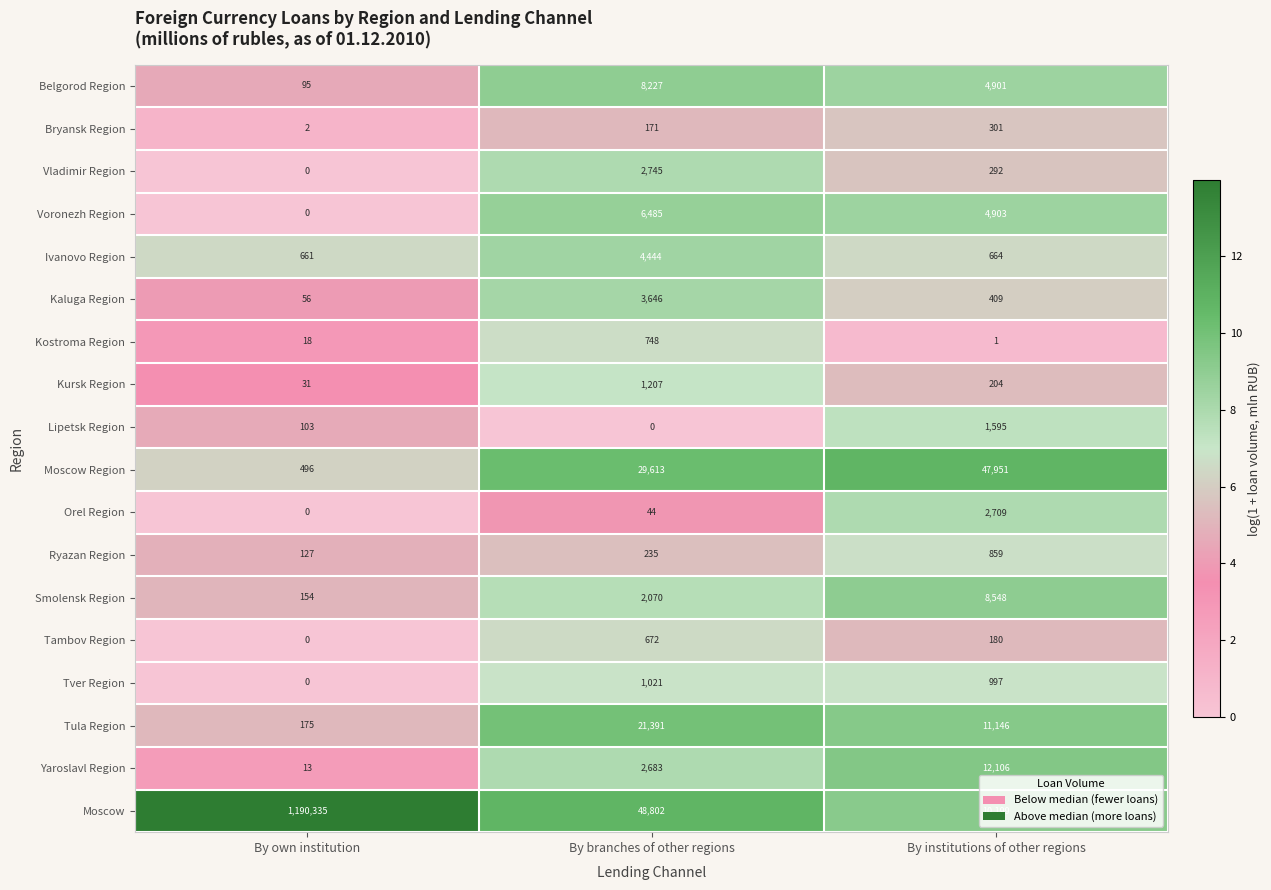

At which label does Moscow first exceed 48802?

By own institution